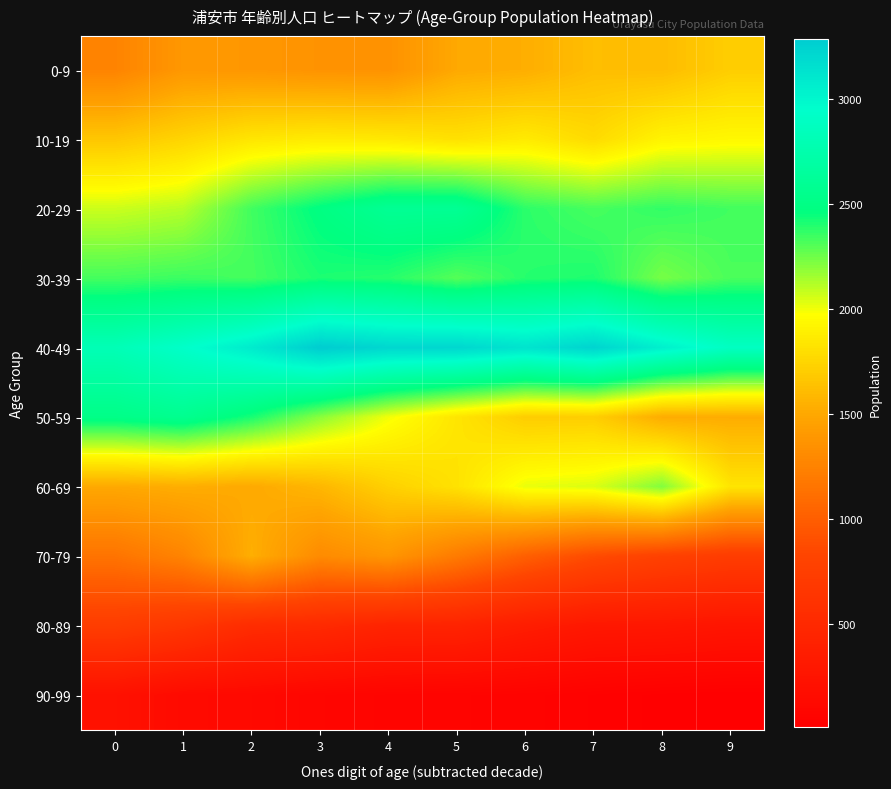

Reading right to left, what are all the values shown in this chart?

0-9: 9=1708	8=1613	7=1622	6=1533	5=1506	4=1357	3=1363	2=1390	1=1395	0=1258
10-19: 9=1938	8=1914	7=1776	6=1864	5=1811	4=1853	3=1867	2=1837	1=1745	0=1668
20-29: 9=2336	8=2368	7=2326	6=2378	5=2588	4=2590	3=2477	2=2338	1=2112	0=2073
30-39: 9=2320	8=2233	7=2405	6=2388	5=2299	4=2389	3=2410	2=2331	1=2349	0=2331
40-49: 9=2883	8=3049	7=3234	6=3129	5=3214	4=3212	3=3282	2=3077	1=2928	0=2809
50-59: 9=1524	8=1526	7=1709	6=1704	5=1835	4=1997	3=2199	2=2417	1=2562	0=2511
60-69: 9=1831	8=2214	7=2042	6=2013	5=1818	4=1723	3=1581	2=1506	1=1533	0=1505
70-79: 9=732	8=789	7=873	6=1014	5=1201	4=1385	3=1309	2=1538	1=1262	0=1151
80-89: 9=266	8=292	7=299	6=359	5=435	4=441	3=509	2=537	1=664	0=742
90-99: 9=11	8=19	7=35	6=55	5=64	4=71	3=89	2=126	1=146	0=218